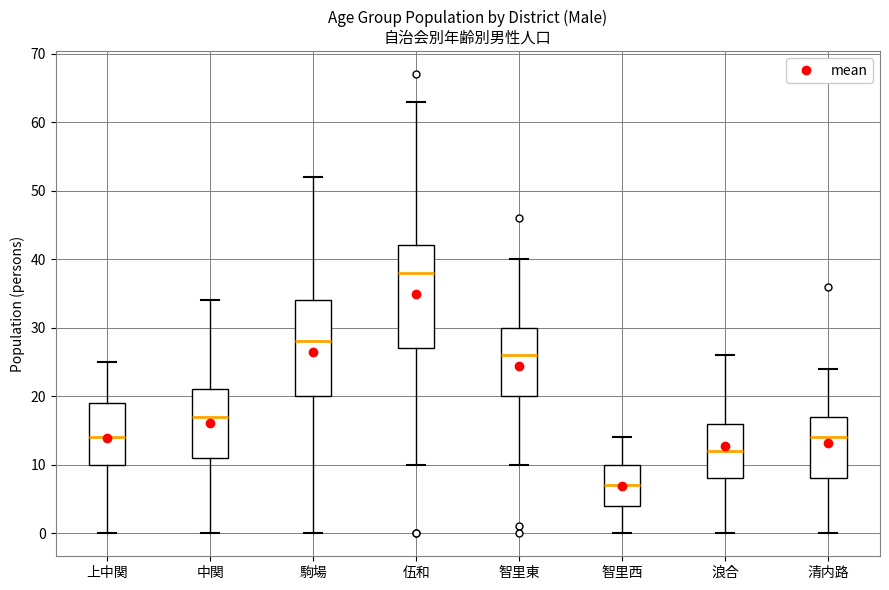

Which box is the tallest, from its lower edge to its upper edge?

伍和